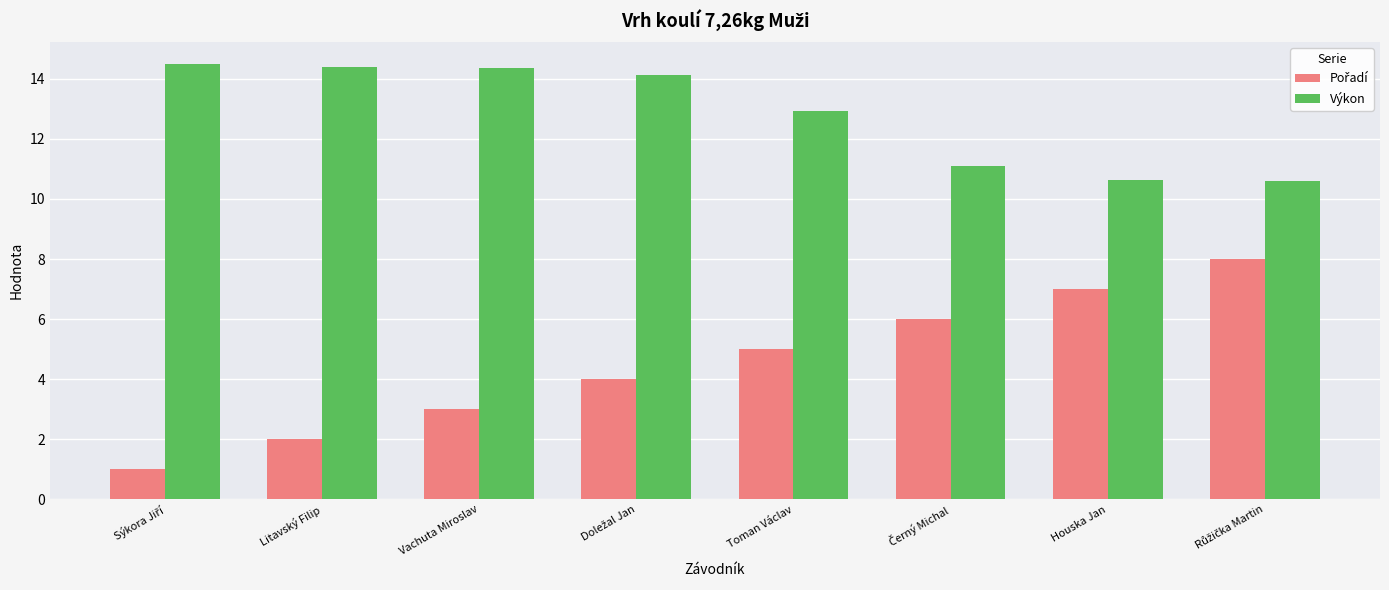

What is the total value across all series at Houska Jan?

17.6